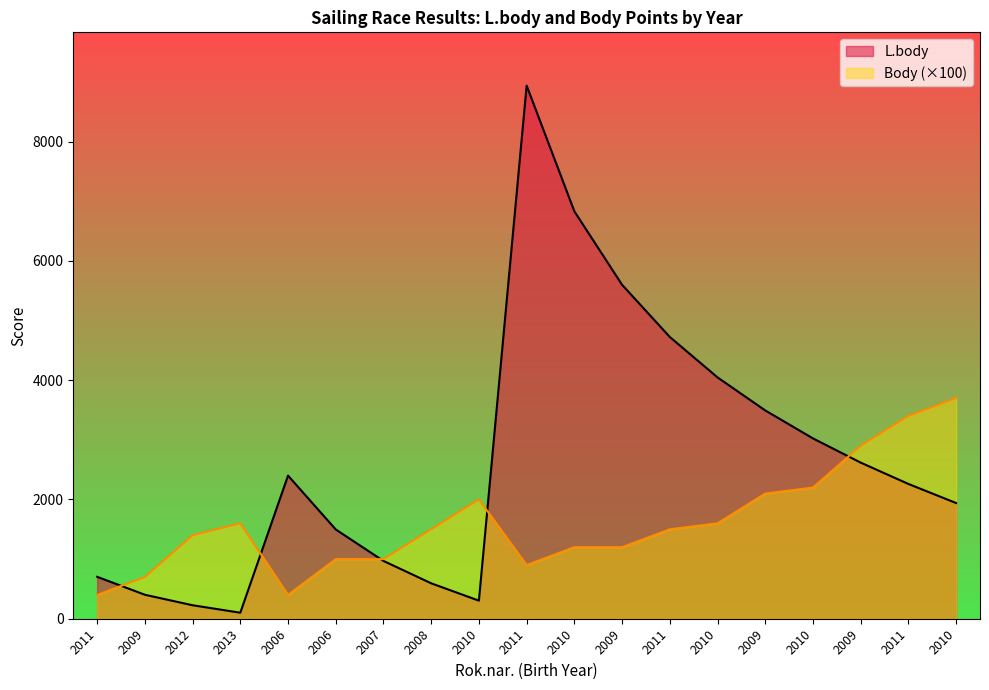

Rank the categories by L.body value from lowest to highest.

2013, 2012, 2010, 2009, 2008, 2011, 2007, 2006, 2010, 2011, 2006, 2009, 2010, 2009, 2010, 2011, 2009, 2010, 2011